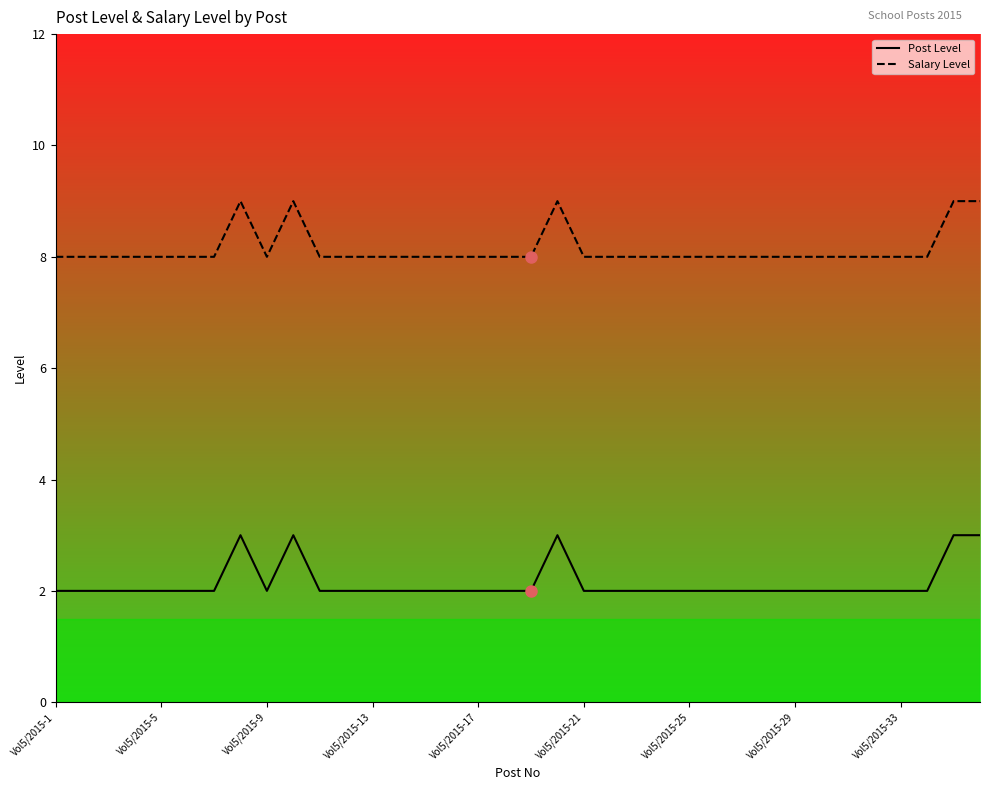

What is the difference between the maximum and minimum values in the Post Level series?

1